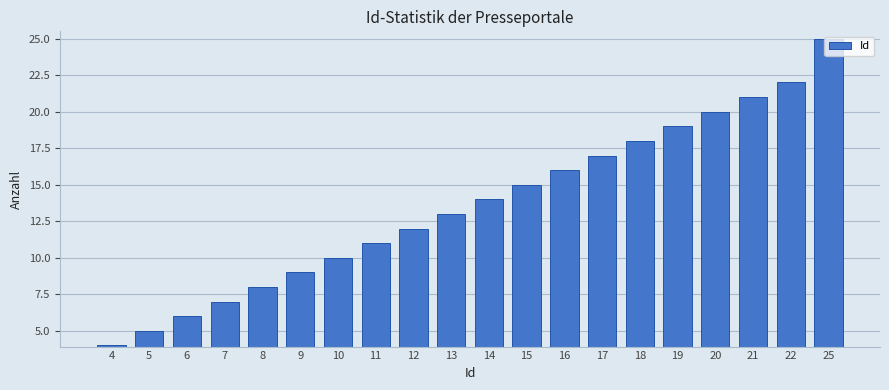

Rank the categories by value from lowest to highest.

4, 5, 6, 7, 8, 9, 10, 11, 12, 13, 14, 15, 16, 17, 18, 19, 20, 21, 22, 25